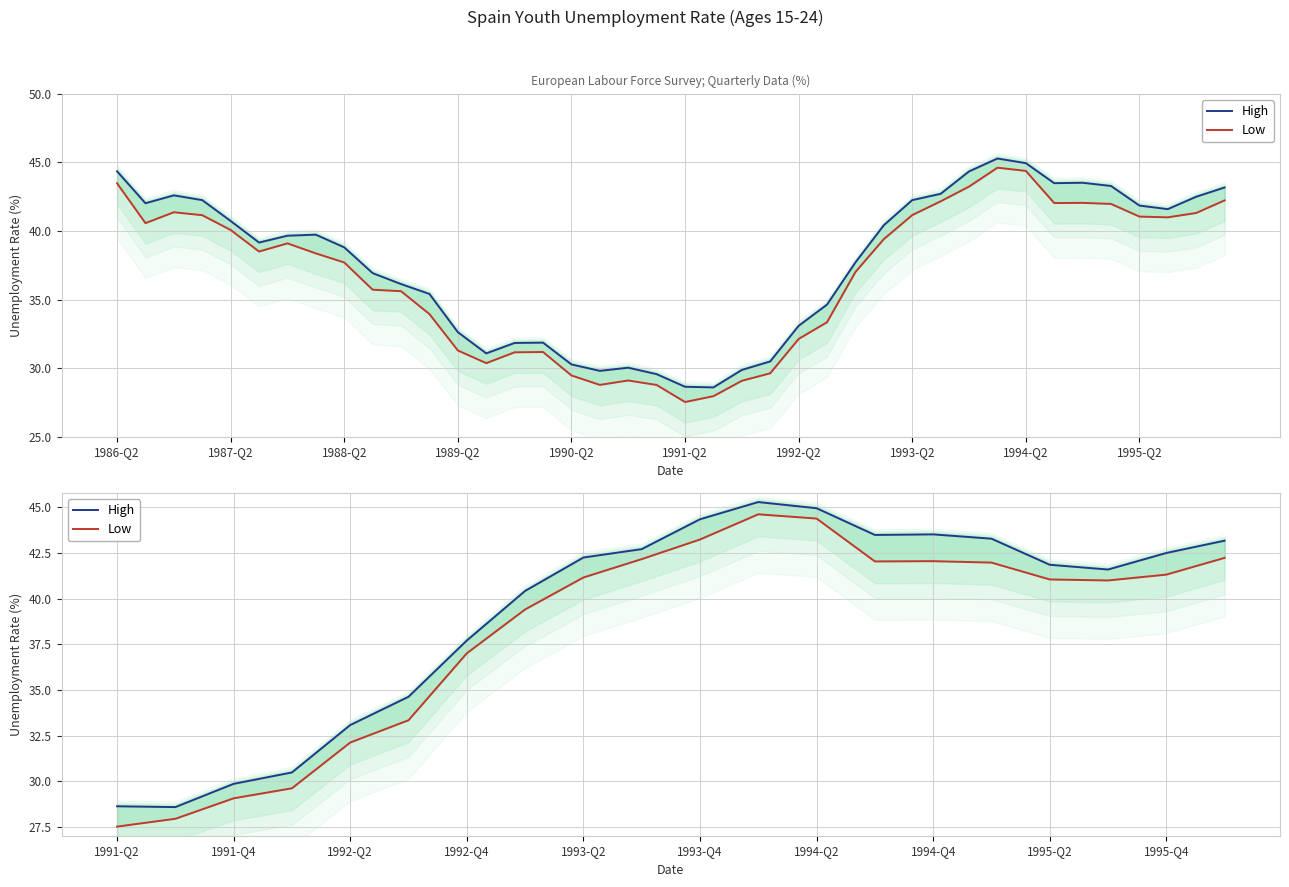

Reading right to left, what are all the values shown in this chart?

High: 43.2	42.5	41.6	41.9	43.3	43.5	43.5	44.9	45.3	44.3	42.7	42.2	40.4	37.7	34.6	33.1	30.5	29.9	28.6	28.6
Low: 42.2	41.3	41.0	41.0	42.0	42.0	42.0	44.4	44.6	43.2	42.2	41.2	39.4	37.0	33.3	32.1	29.6	29.1	28.0	27.5